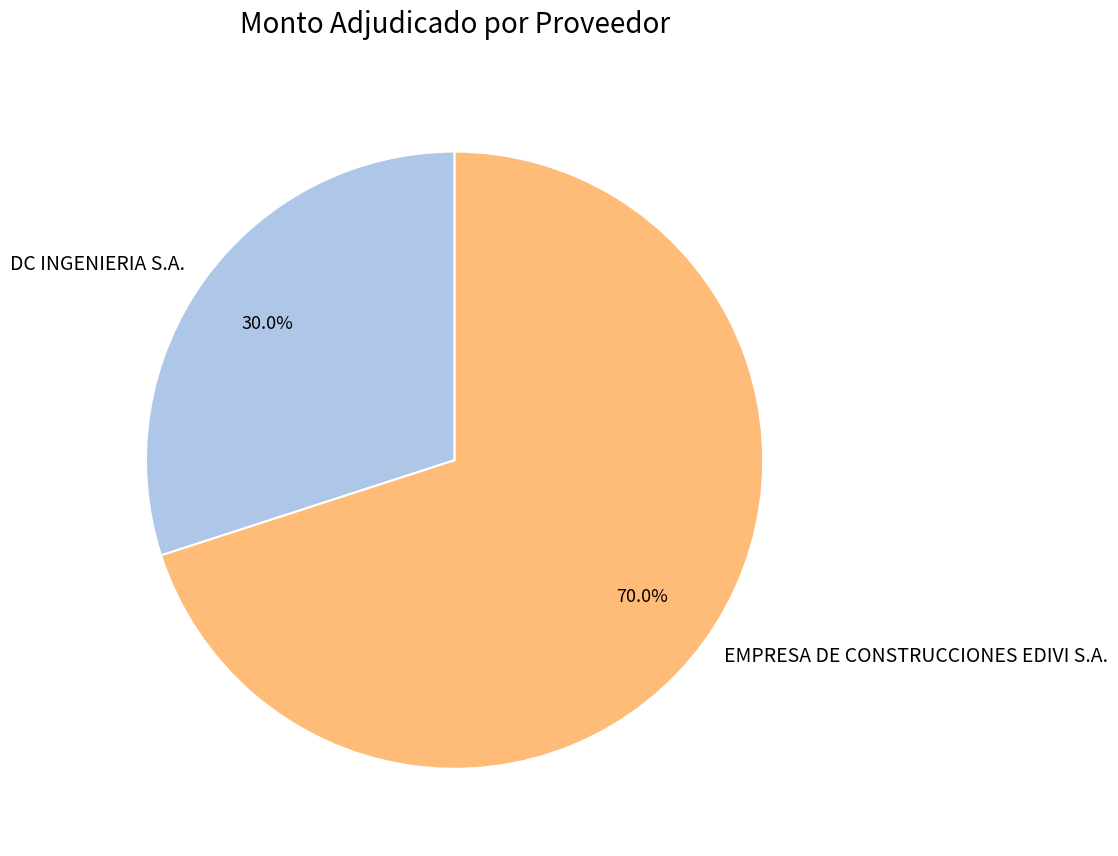

What is the ratio of the value at DC INGENIERIA S.A. to the value at EMPRESA DE CONSTRUCCIONES EDIVI S.A.?

0.4